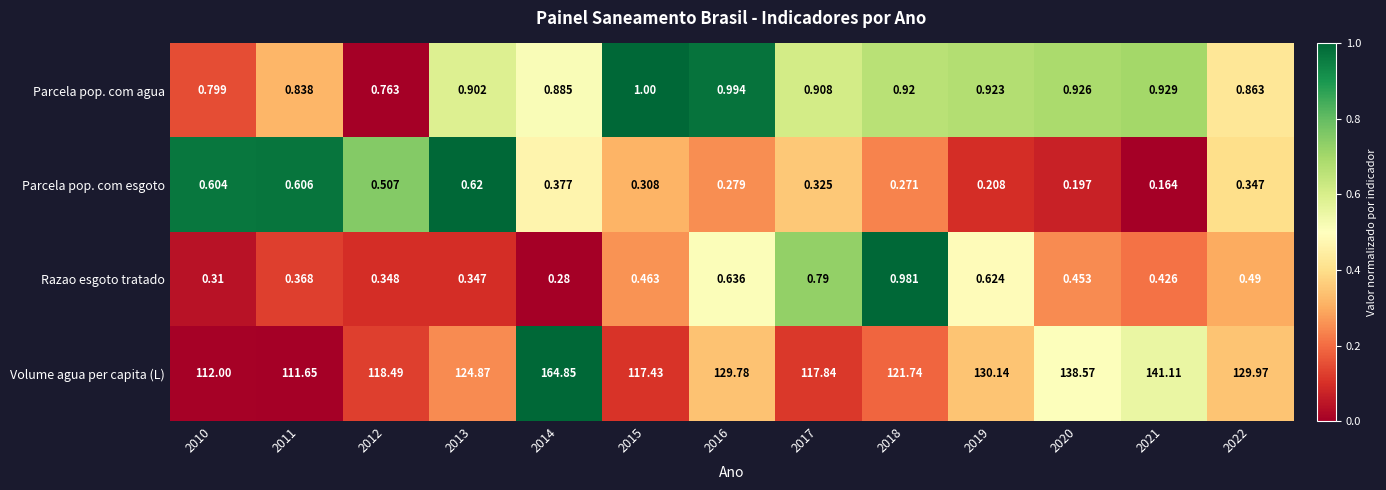

Which series has the largest range (max minus min)?

Volume agua per capita (L)